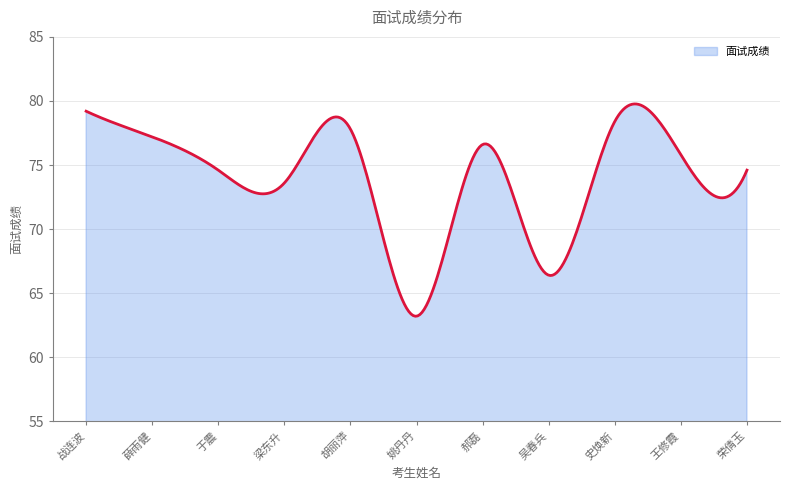

How many distinct data groups are displayed?

1